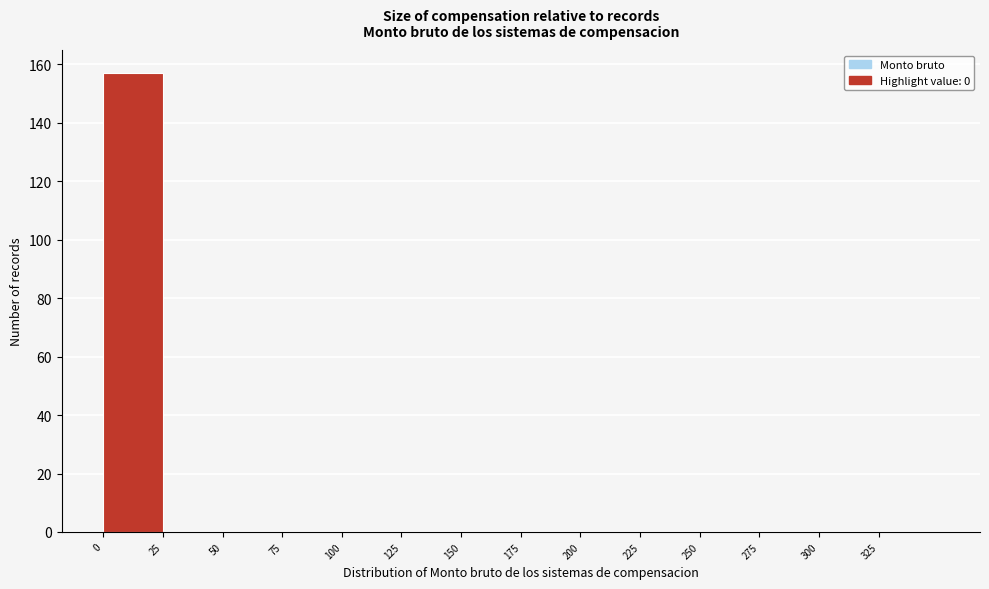

Which range on the x-axis has the tallest bar?

0 to 25